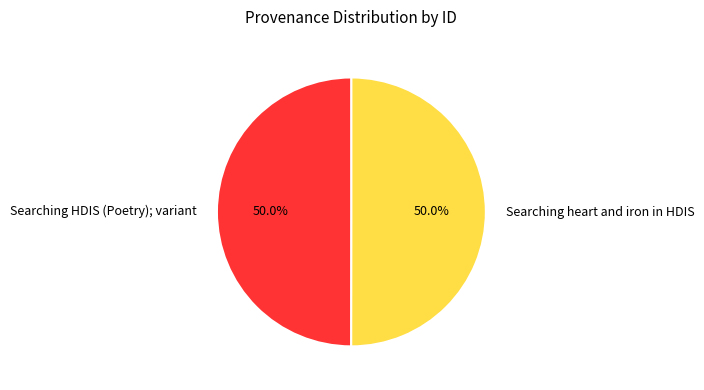

What is the ratio of the value at Searching heart and iron in HDIS to the value at Searching HDIS (Poetry); variant?

1.0